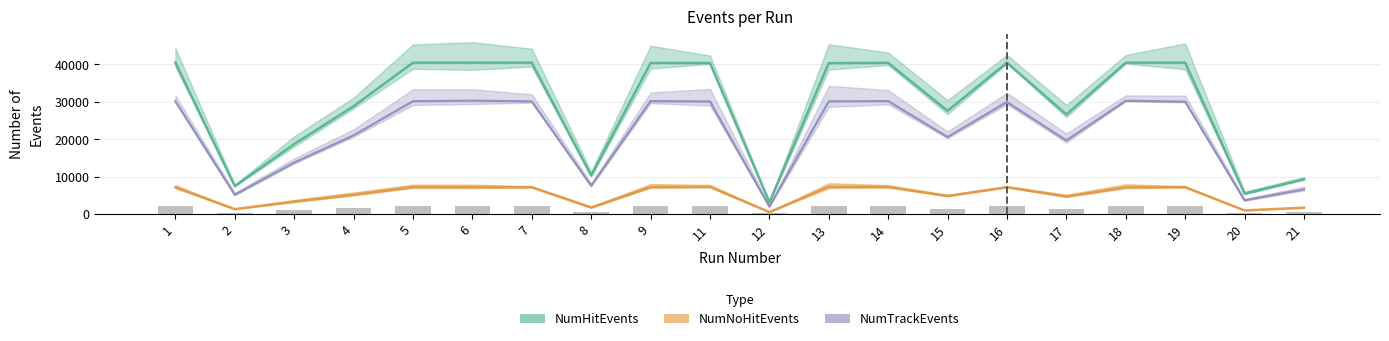

At which category does the chart reach its peak across all series?

1